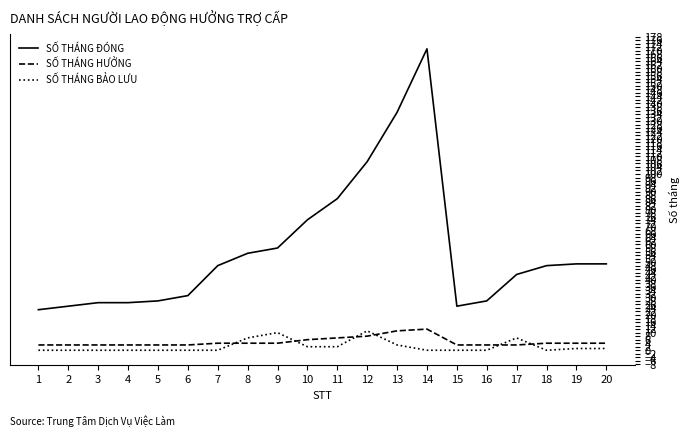

Which series has the largest total across all categories?

SỐ THÁNG ĐÓNG